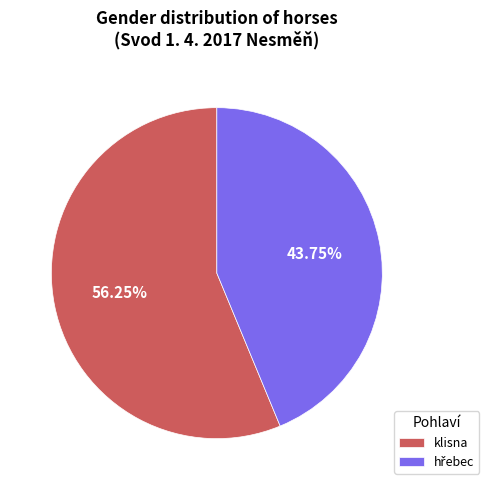

Count the number of slices in the pie.

2